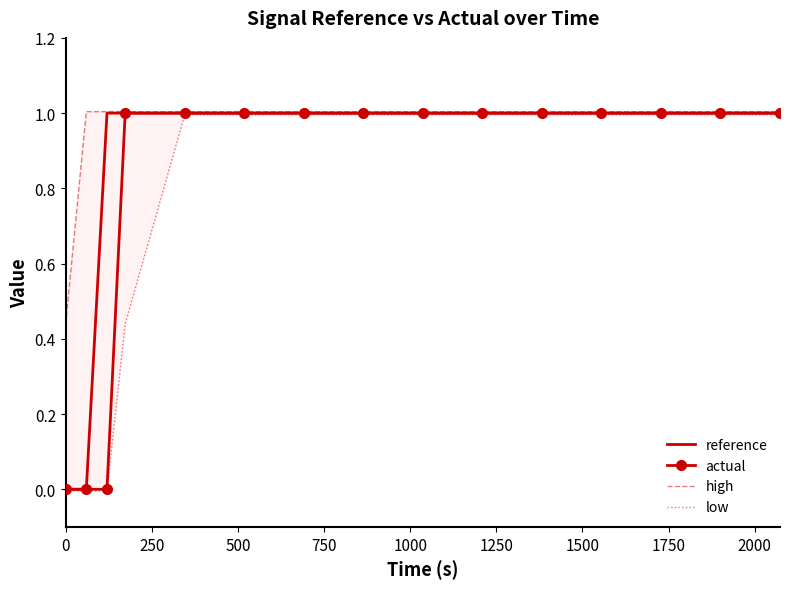

True or false: actual and high cross at least once.

False